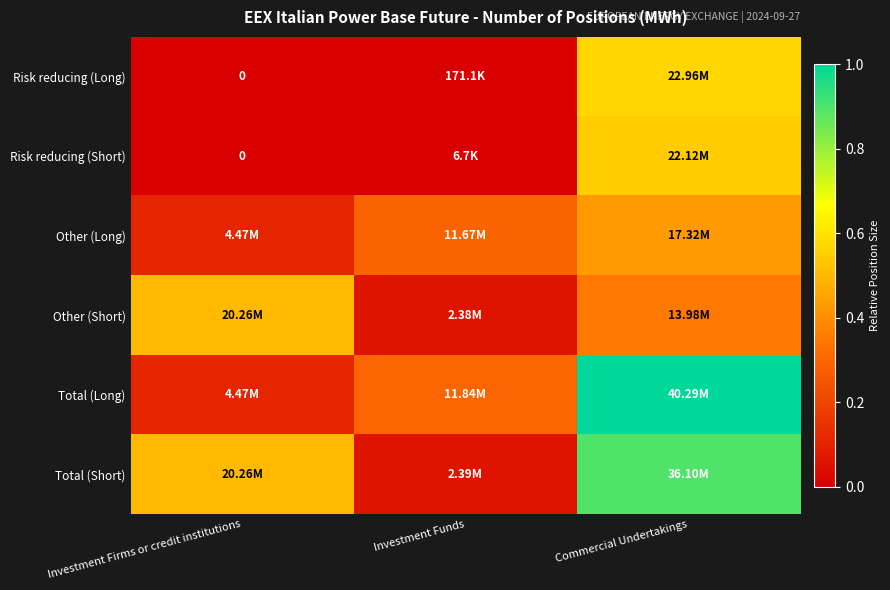

Which category has the highest value in the Risk reducing (Short) series?

Commercial Undertakings